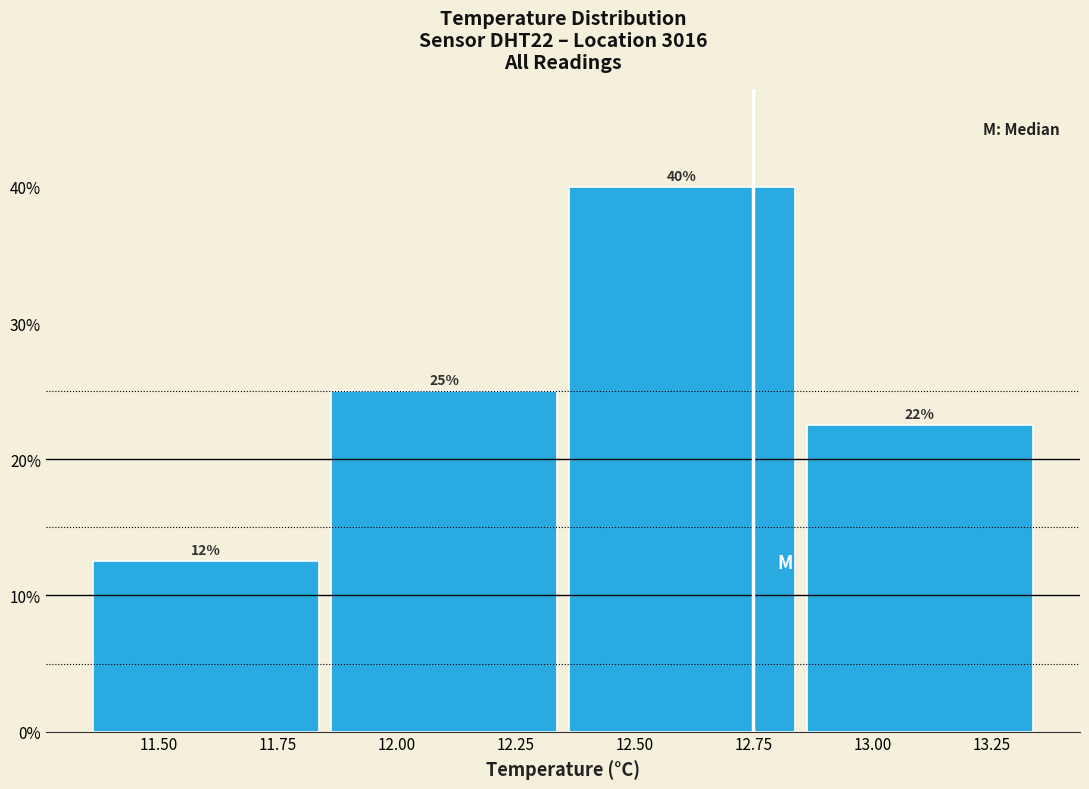

Which range on the x-axis has the tallest bar?

12.35 to 12.85